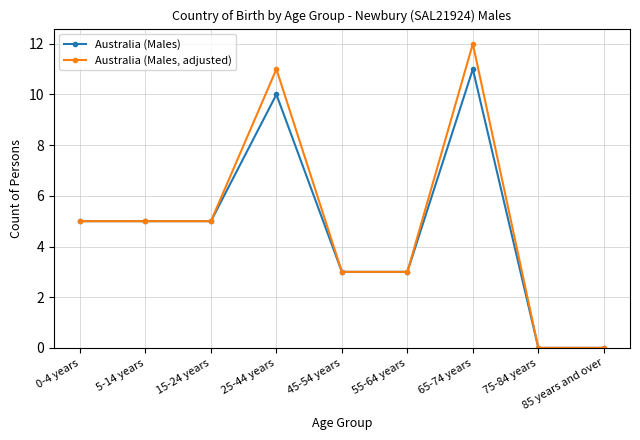

At which category is the sum across all series the highest?

65-74 years